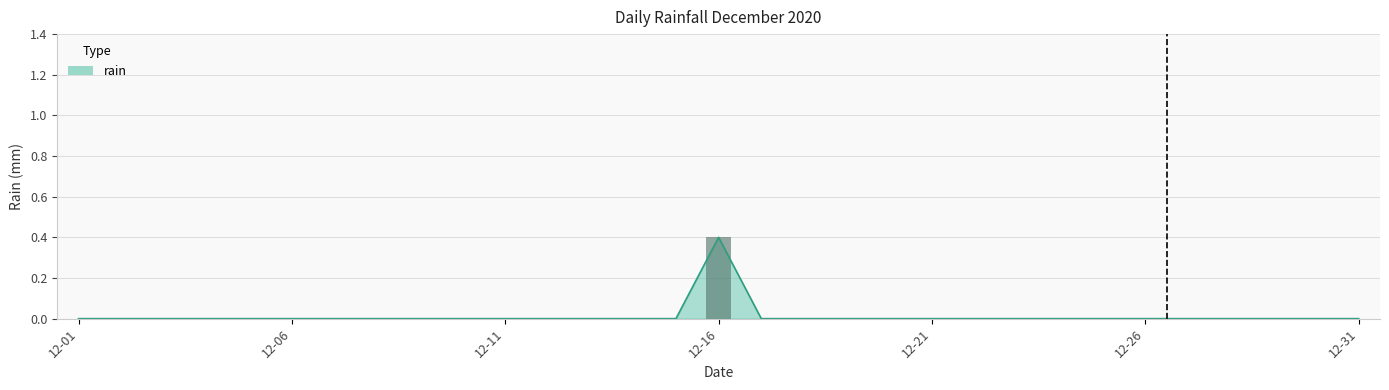

Where is the data nearest to the value 0?

2020-12-01